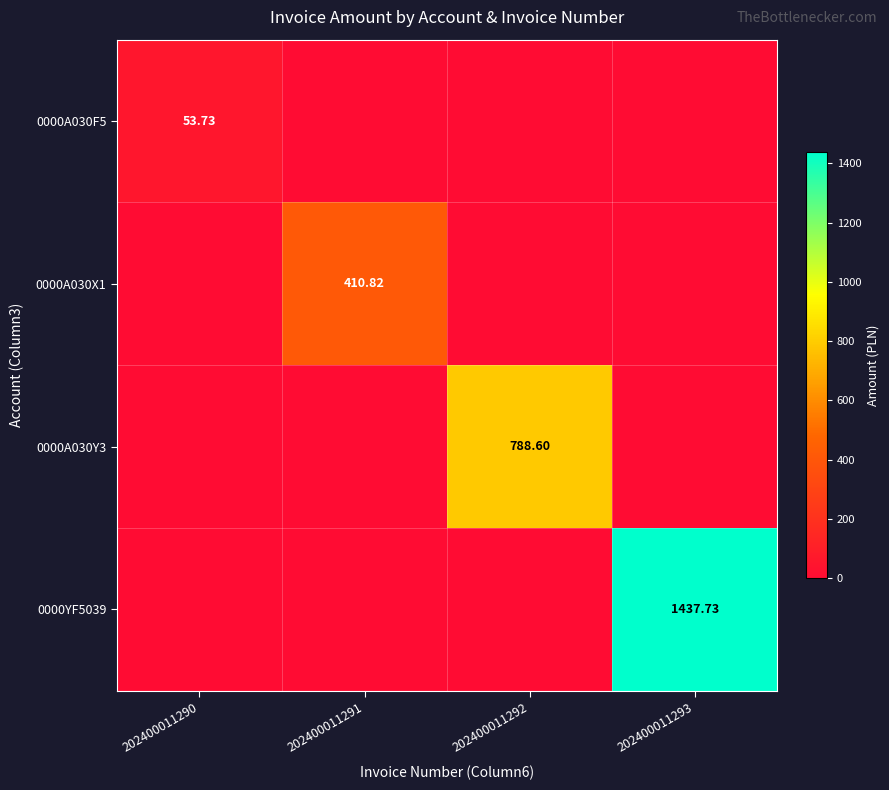

The 0000A030F5 series shows 0.0 at 202400011292. True or false?

True